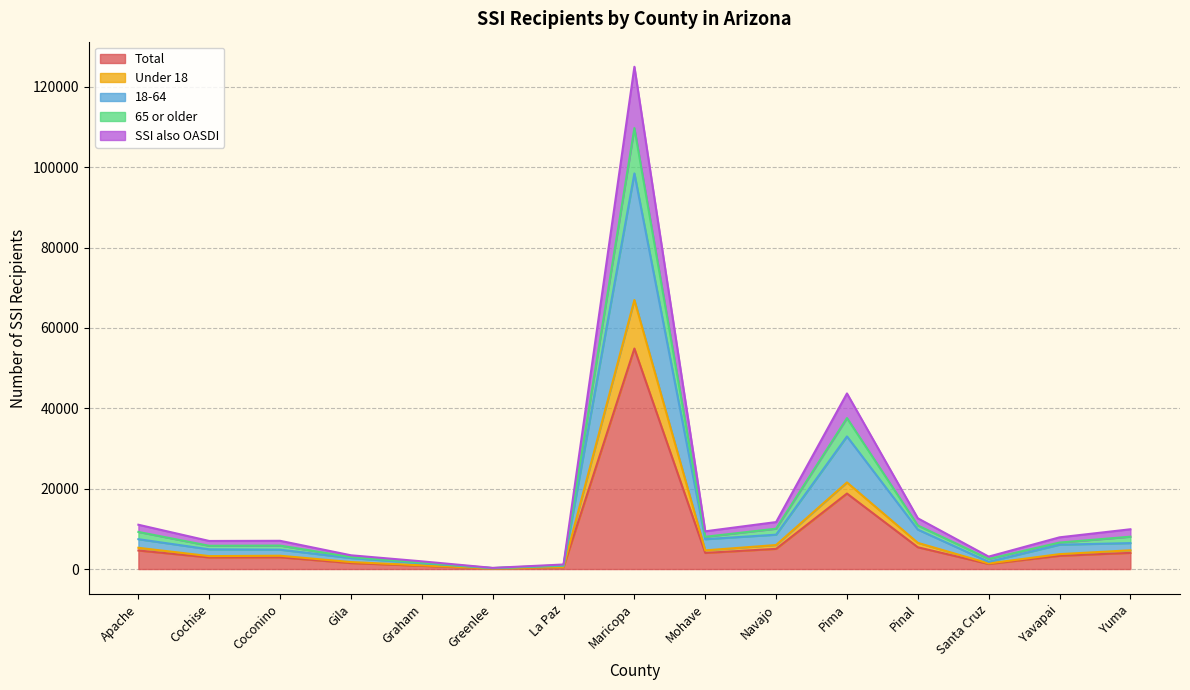

Which has a higher value, Gila or Pinal?

Pinal